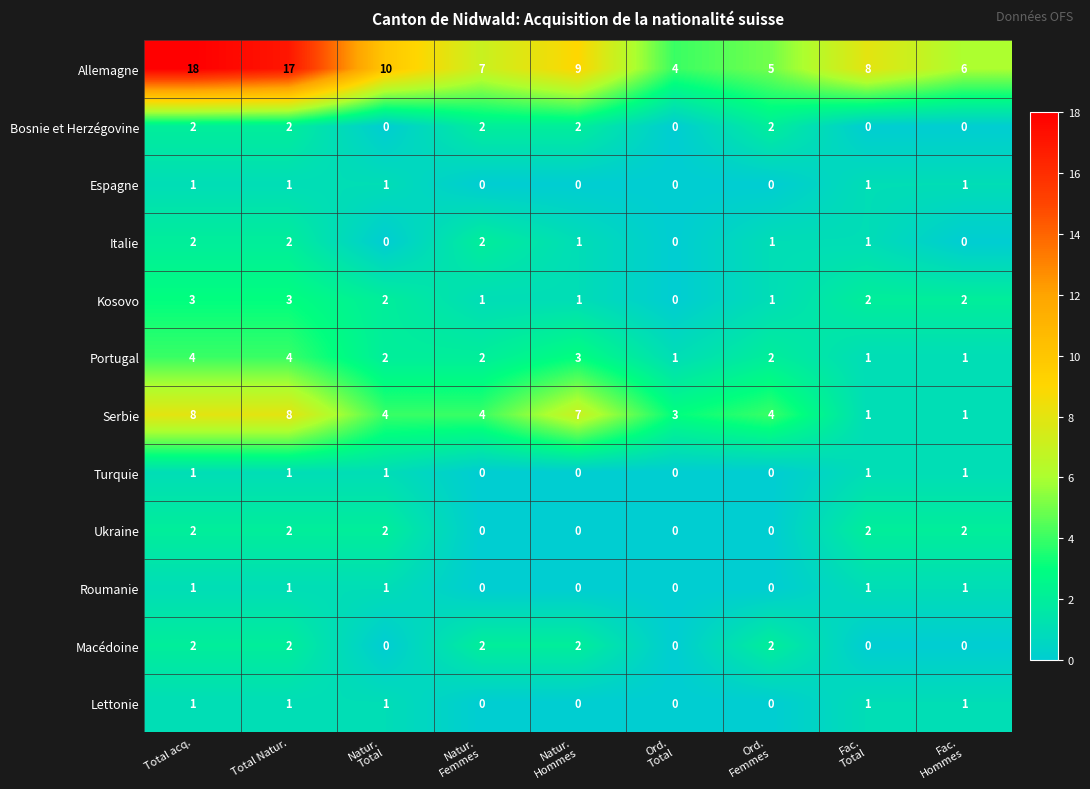

What is the spread (max minus min) of values at Ord.
Femmes?

5